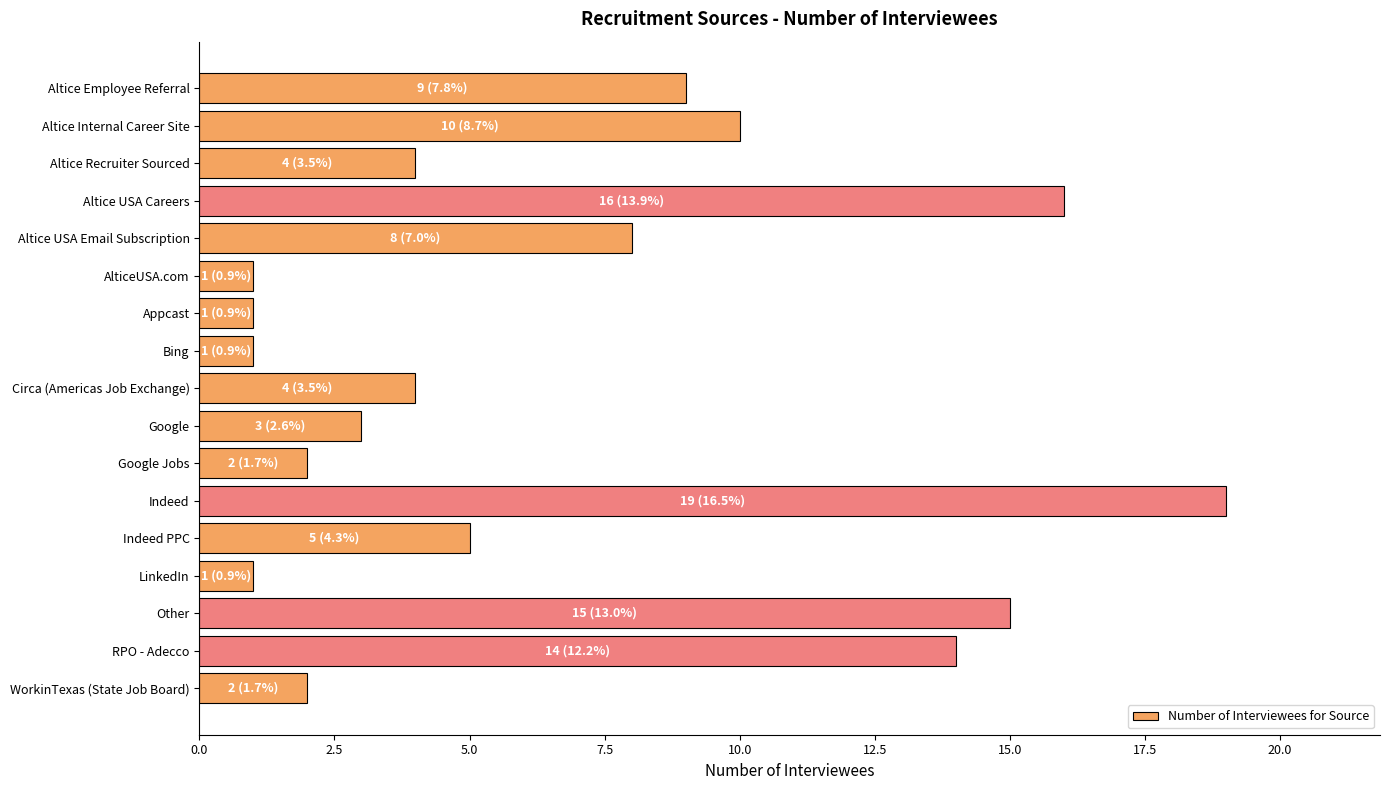

The chart shows a value of 1 at Indeed PPC. True or false?

False